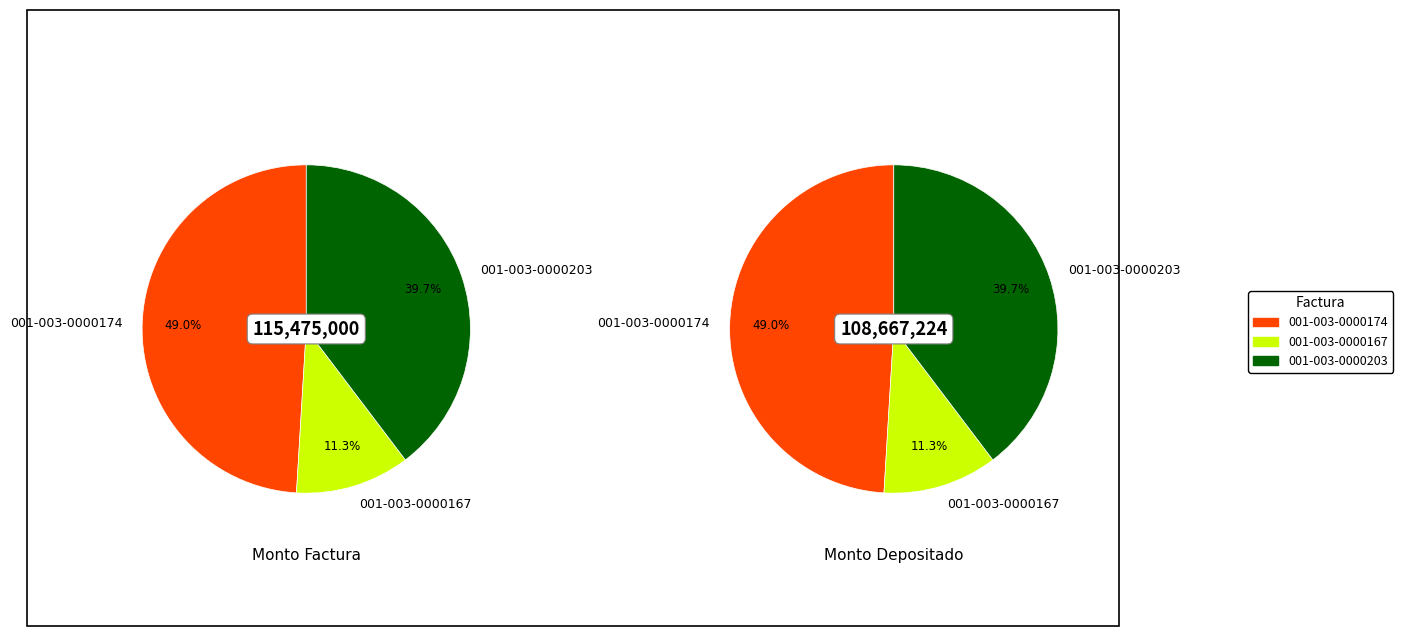

How many segments does this pie chart have?

3